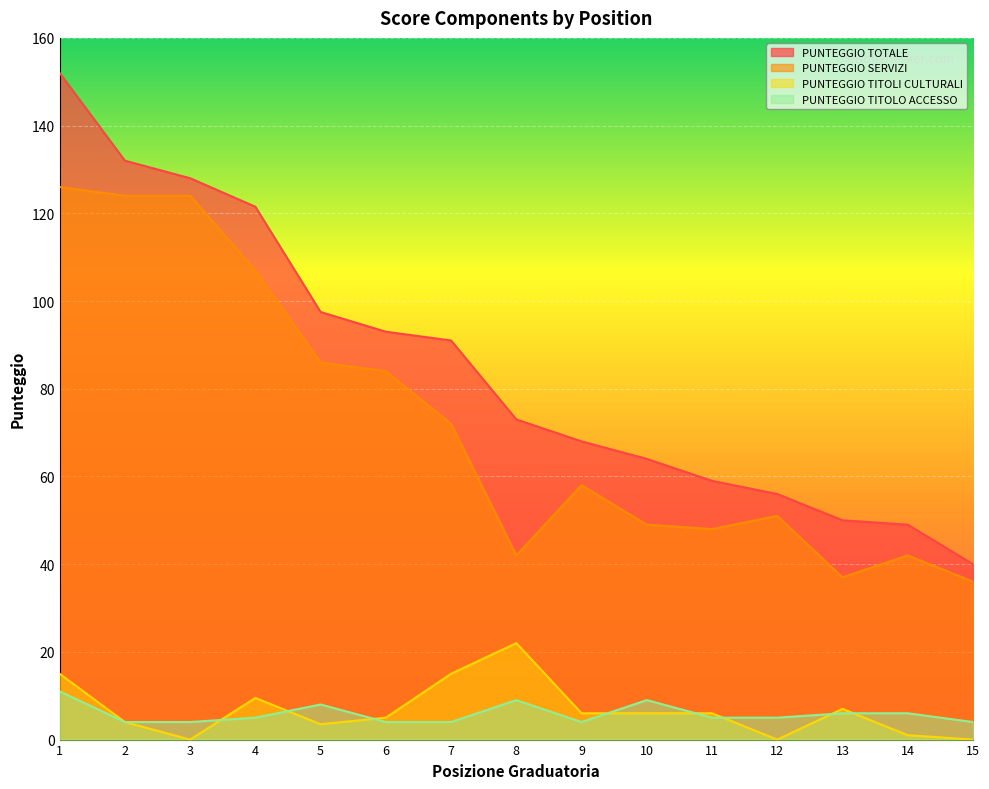

Which series has the widest spread of values?

PUNTEGGIO TOTALE